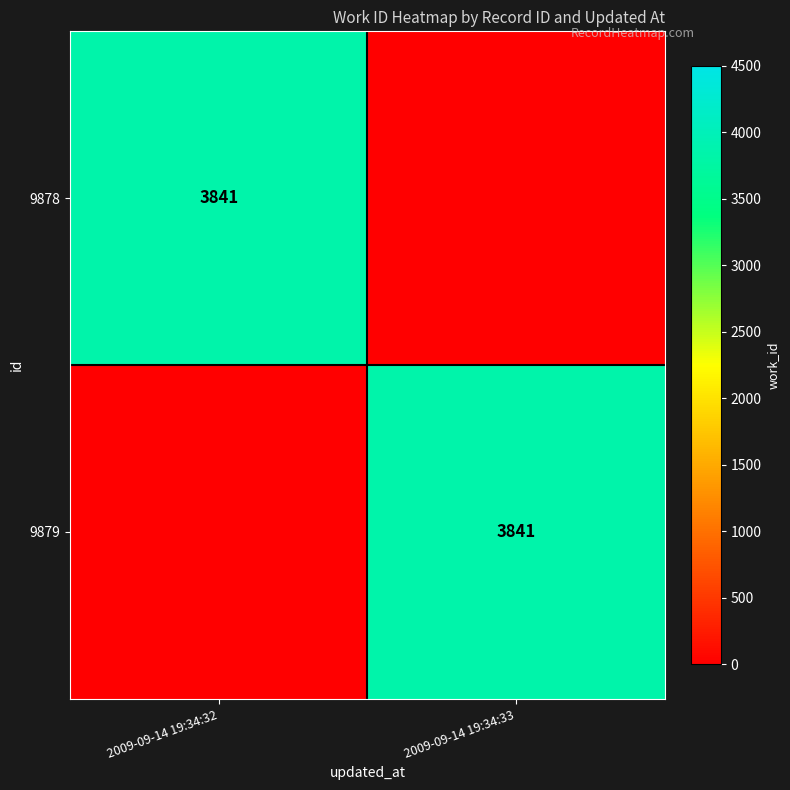

Is it true that 9878 equals 1528 at 2009-09-14 19:34:32?

False